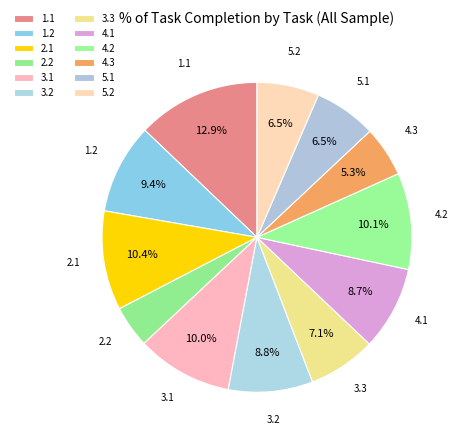

What is the largest slice in the pie chart?

1.1